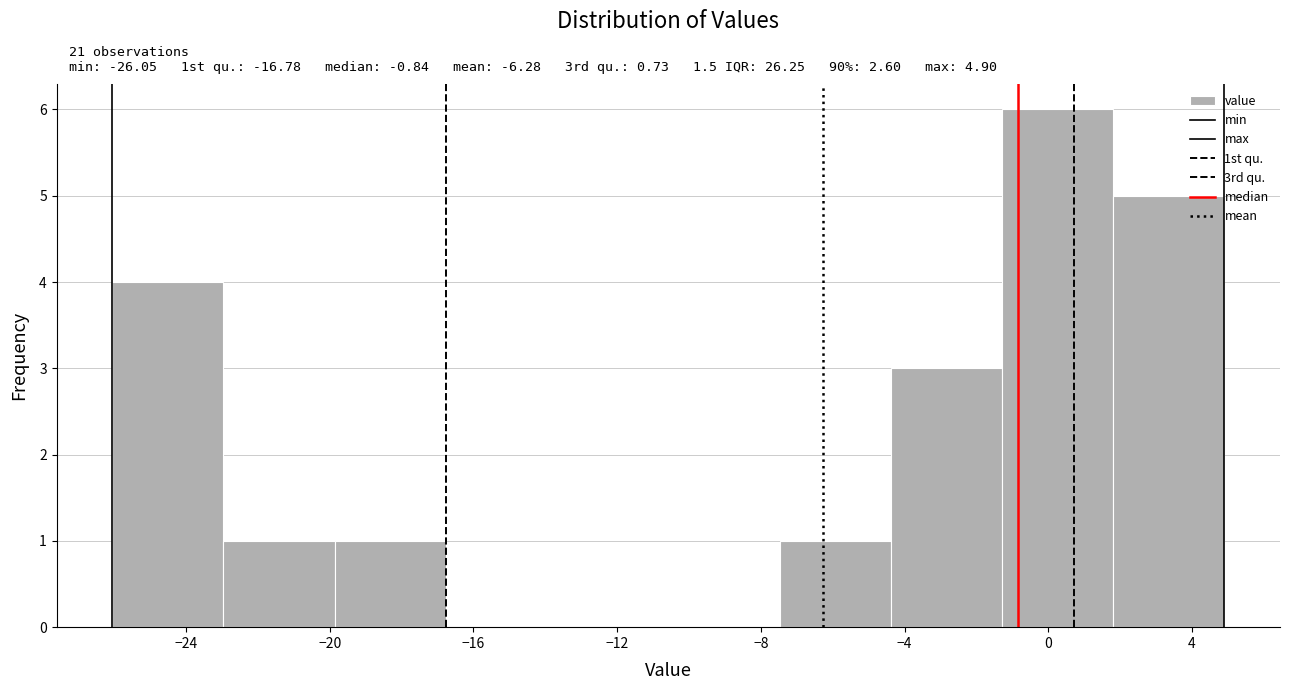

Over which range of the x-axis is the bar tallest?

-1.5 to 2.0